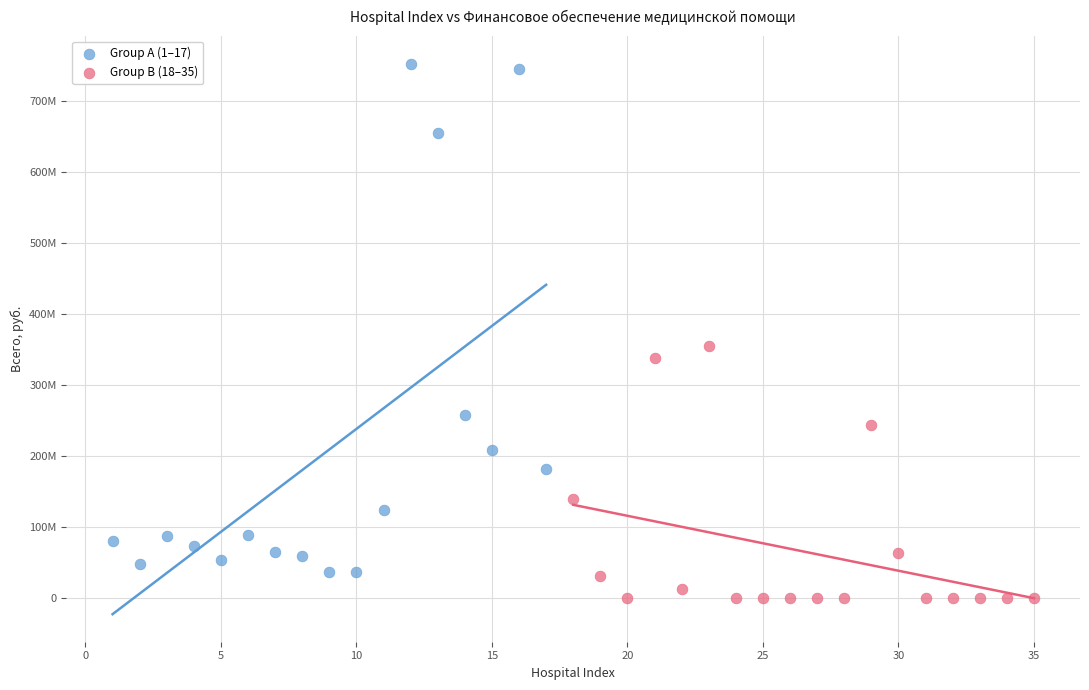

Which series has the widest spread of Y values?

Group A (1–17)